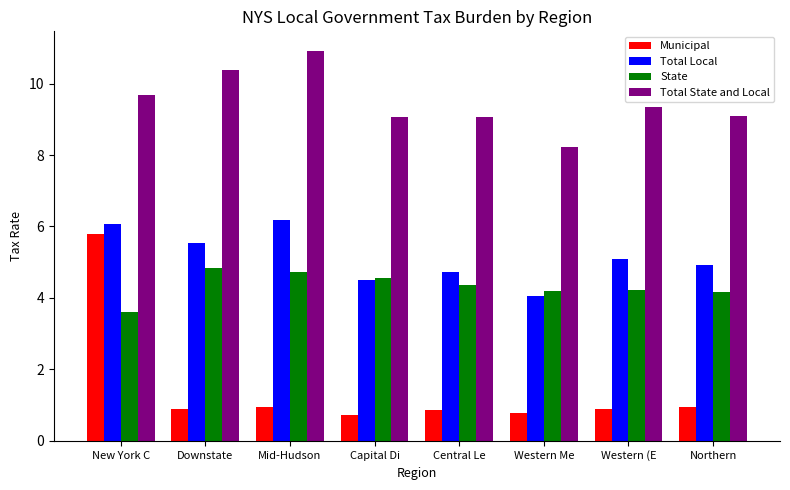

At Northern, list the series in order from smallest to largest.

Municipal, State, Total Local, Total State and Local